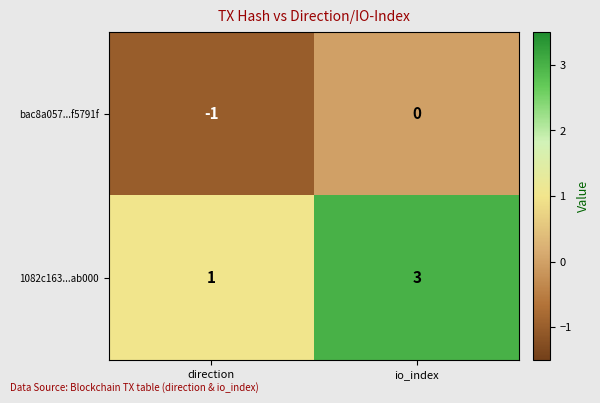

How many distinct data groups are displayed?

2